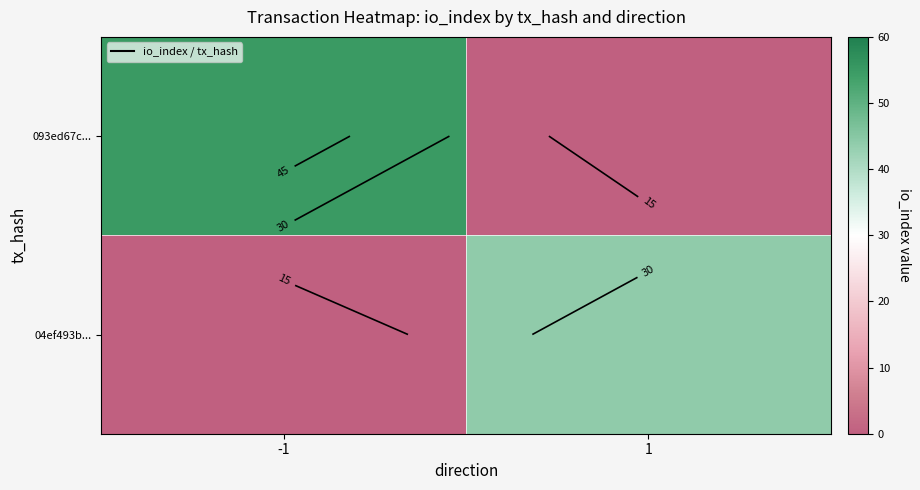

Which series has the largest total across all categories?

093ed67c...